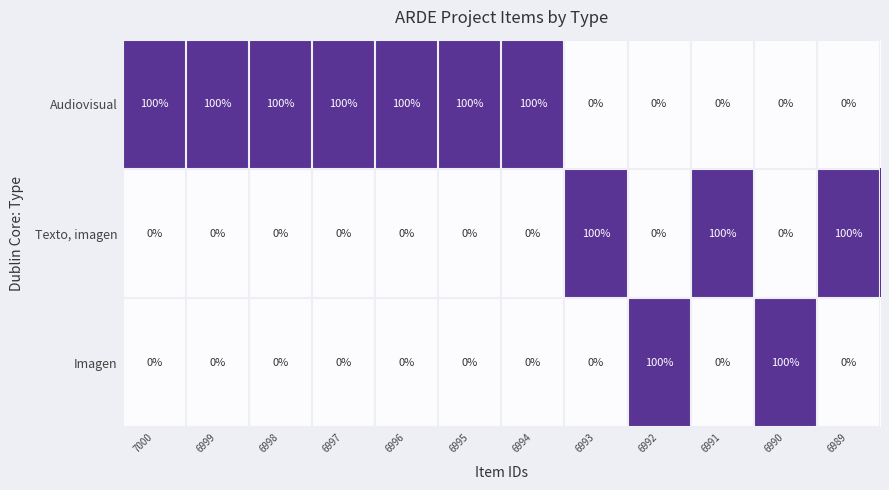

What value does the Audiovisual series have at 6998, to the nearest 50?

100